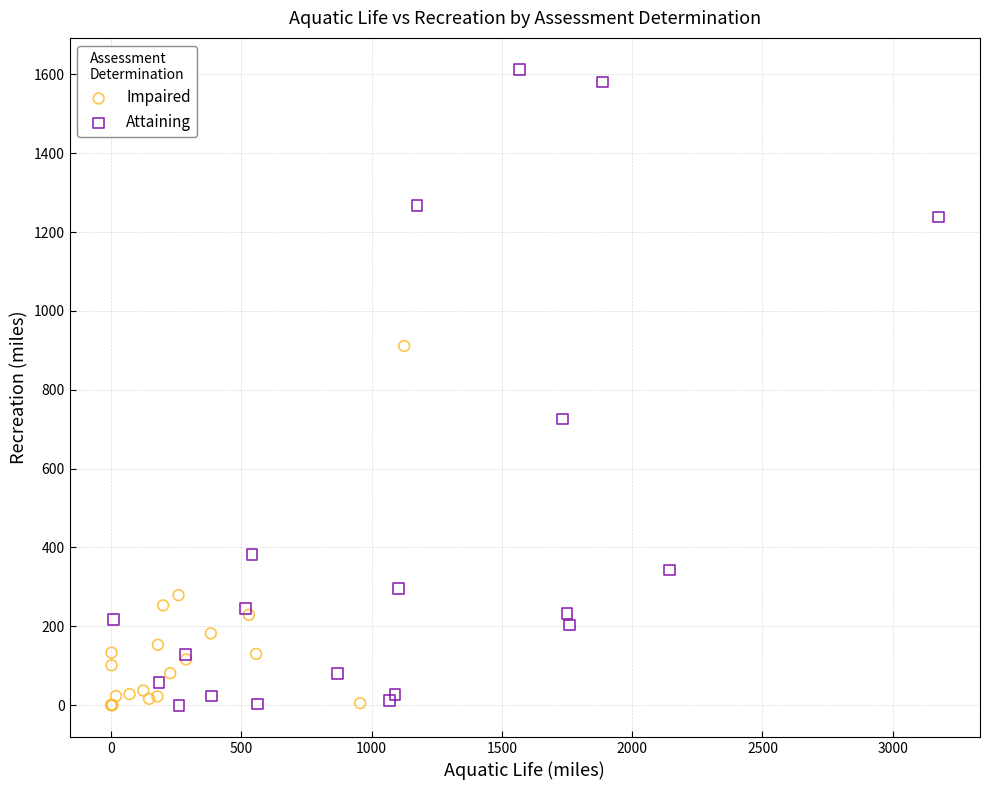

Which series has the largest Y range (max minus min)?

Attaining